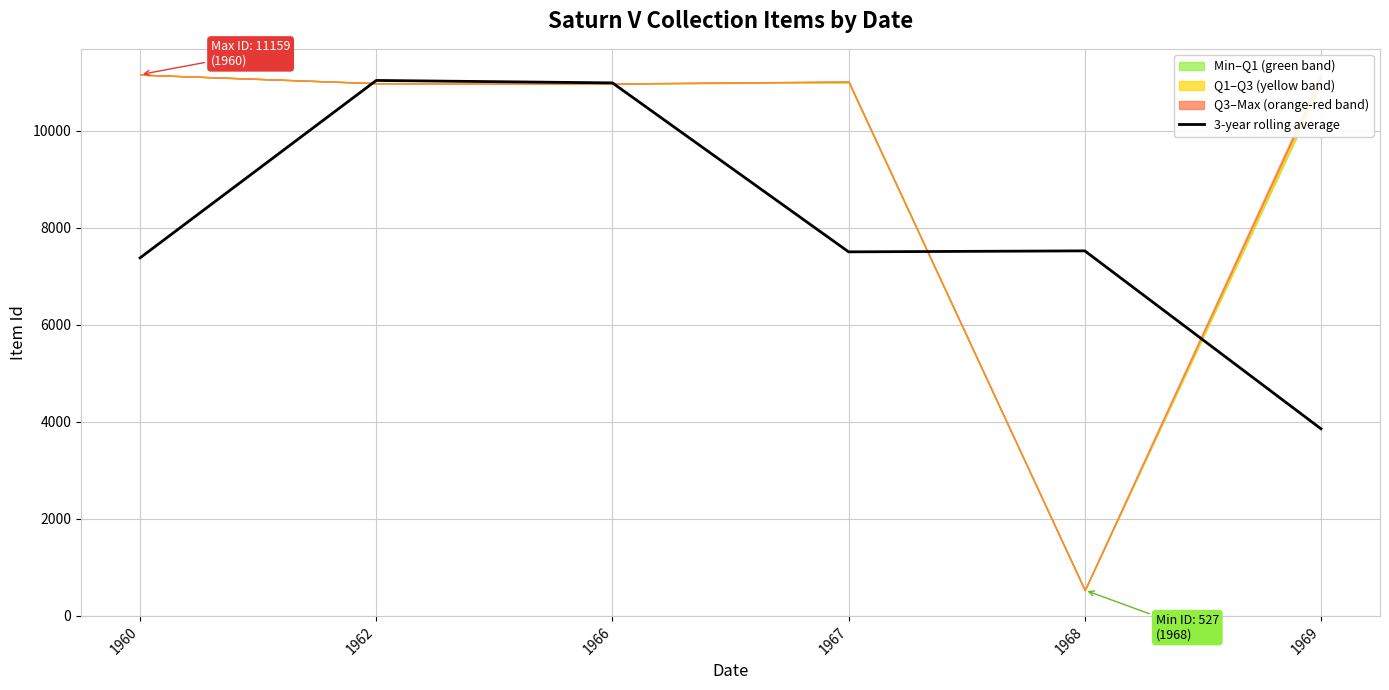

At which label does the data first exceed 7523?

1962